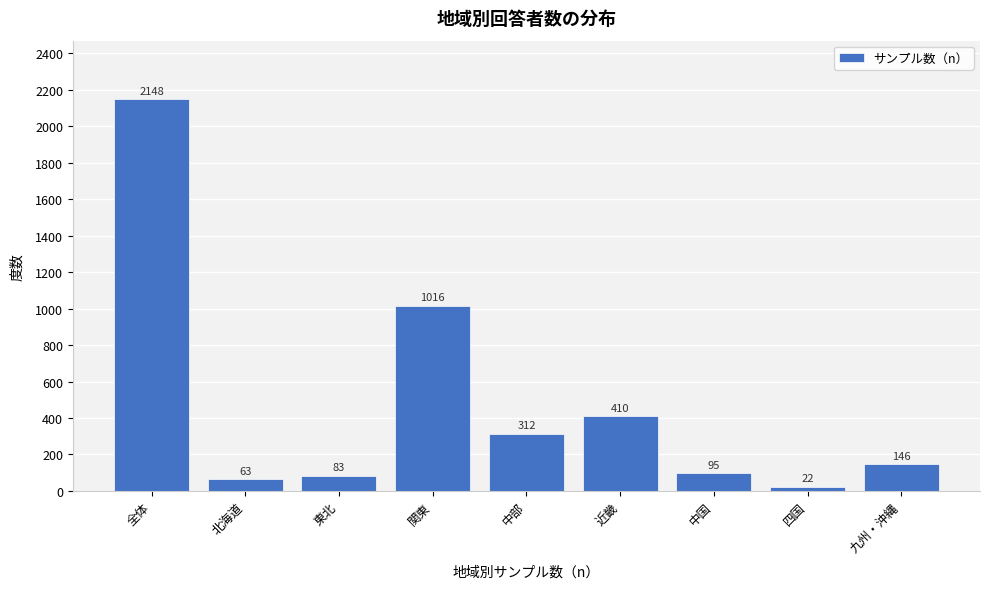

What is the approximate value at 中部?

312.2